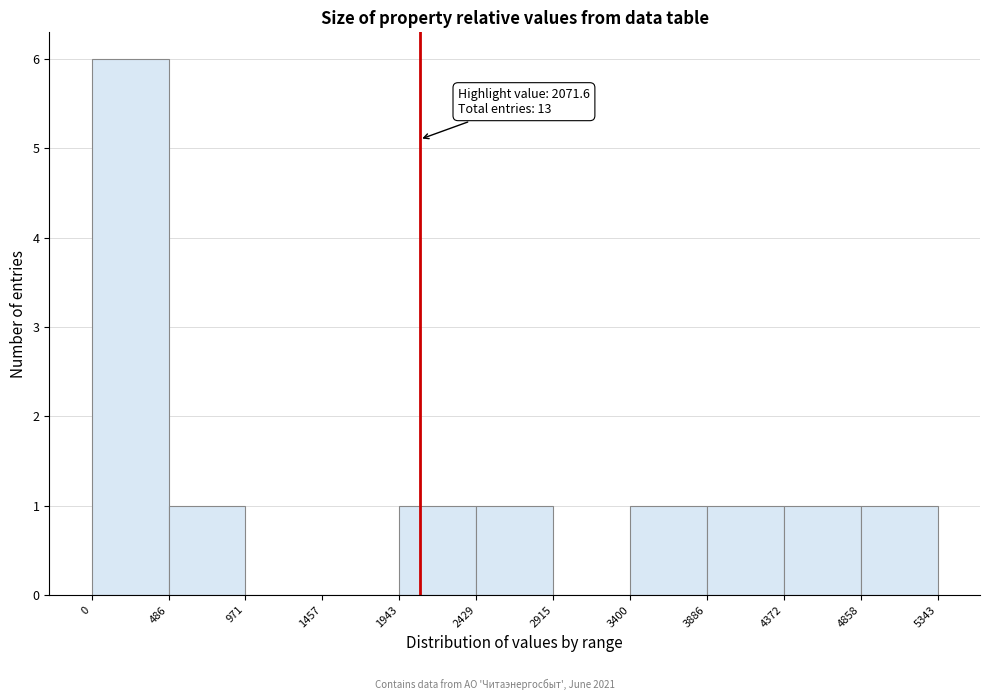

Which range on the x-axis has the tallest bar?

0 to 486